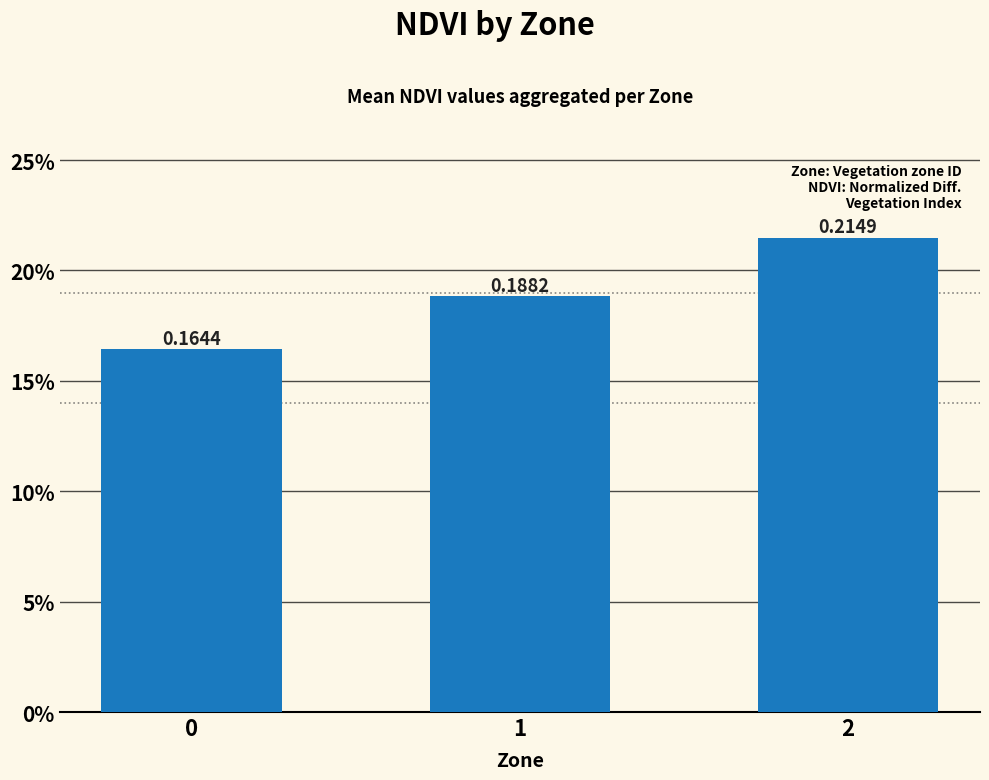

Are the bars horizontal?

No